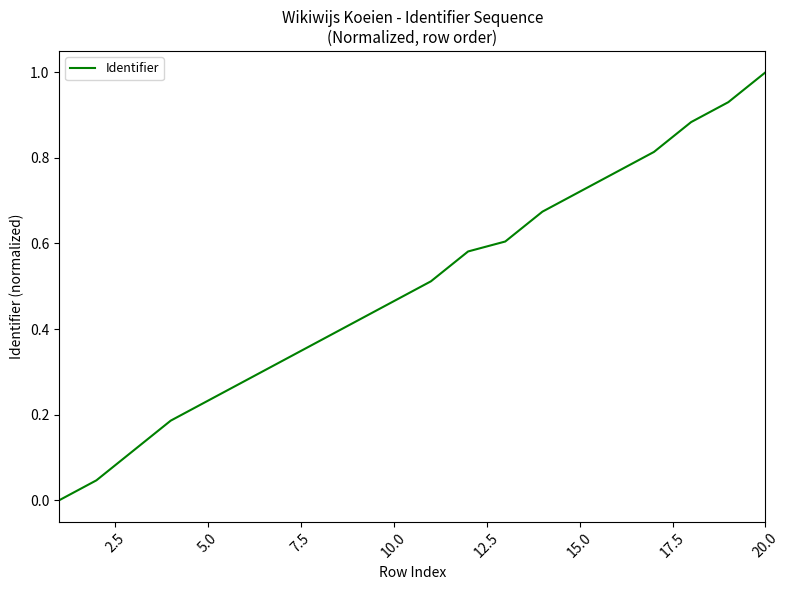

What is the maximum value shown in the chart?

1.0